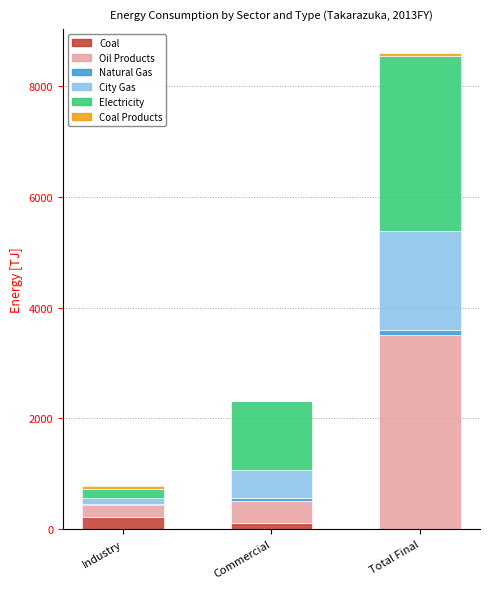

At which category is the sum across all series the highest?

Total Final